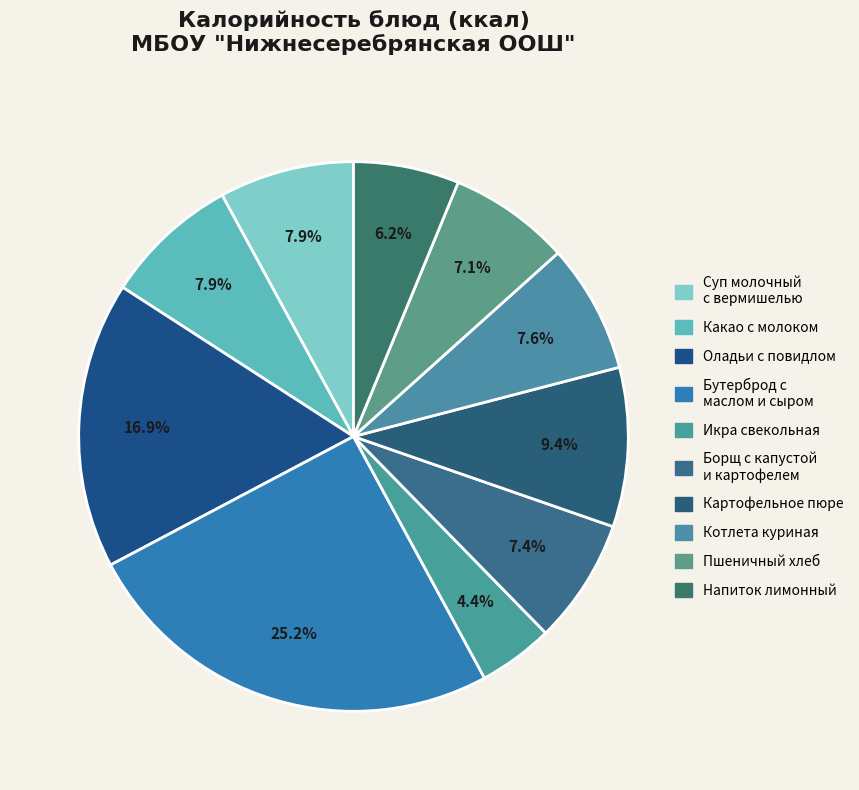

How many segments does this pie chart have?

10